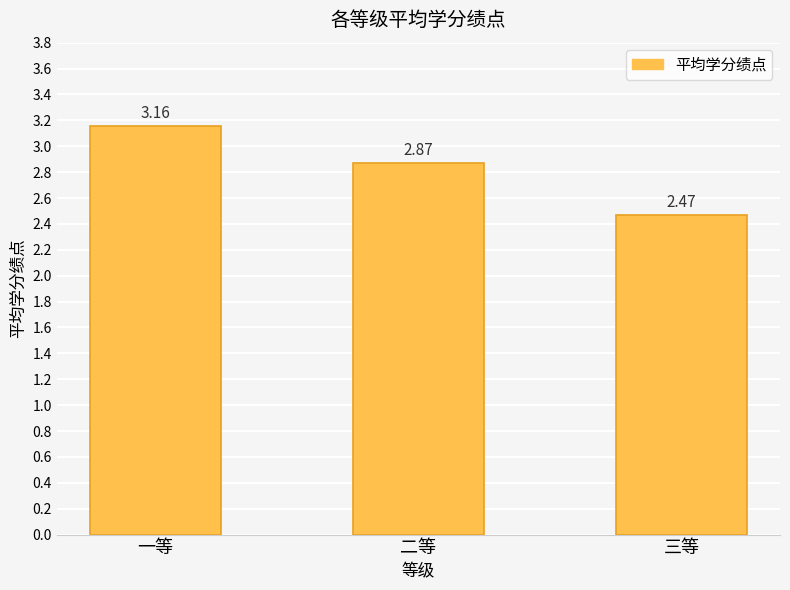

Rank the categories by value from lowest to highest.

三等, 二等, 一等